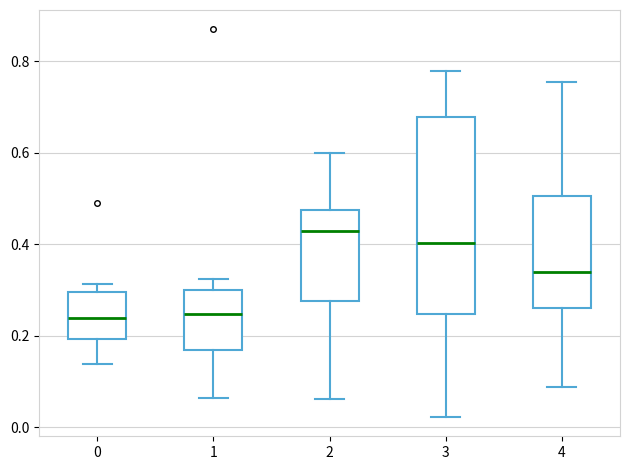

Which box has the highest median line?

2